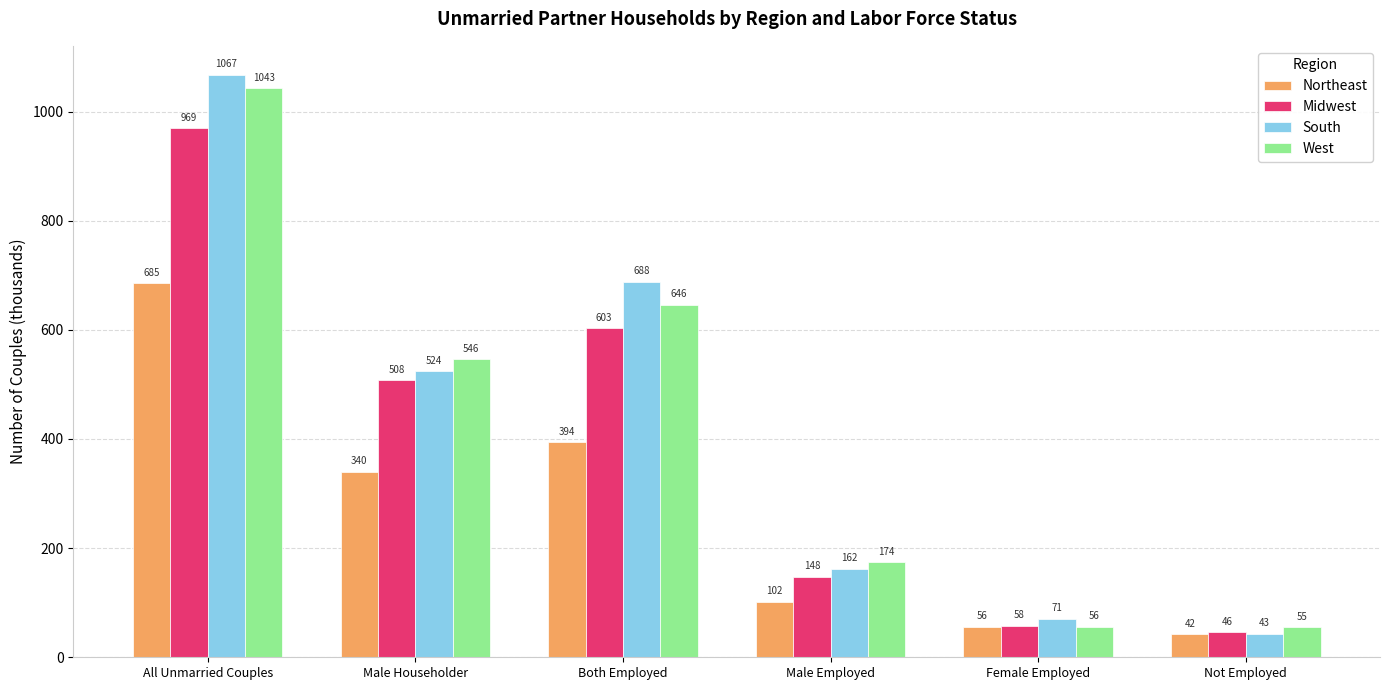

Count the number of data series in this chart.

4